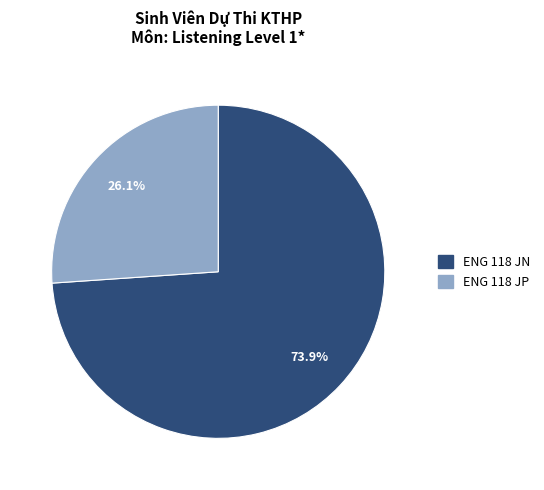

Which slice represents more than half of the pie?

ENG 118 JN